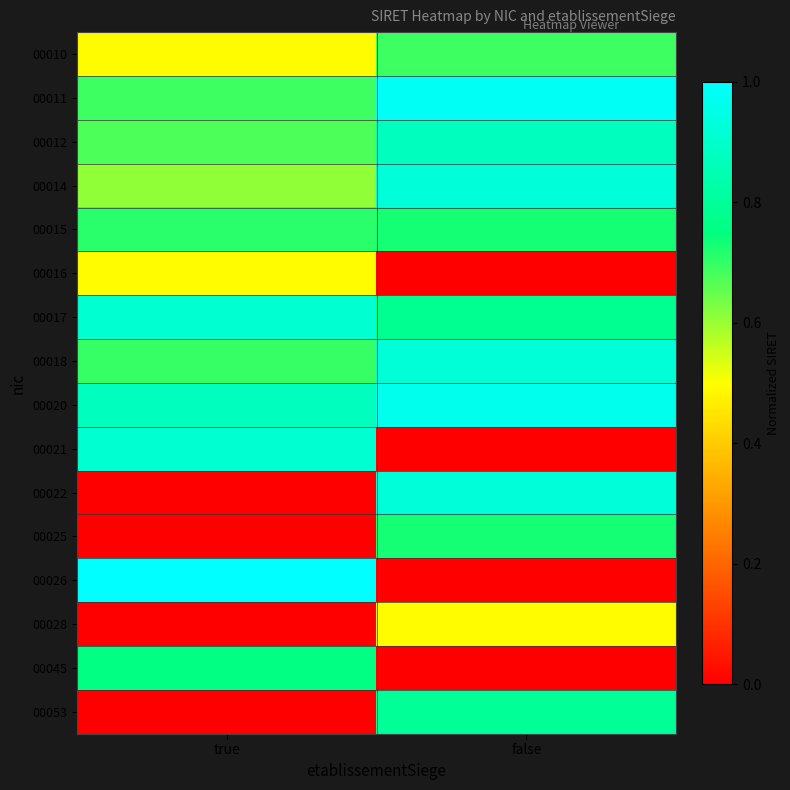

Reading right to left, extract all data points from this chart.

00010: false=0.7	true=0.5
00011: false=1.0	true=0.7
00012: false=0.9	true=0.7
00014: false=0.9	true=0.6
00015: false=0.7	true=0.7
00016: false=0.0	true=0.5
00017: false=0.8	true=0.9
00018: false=0.9	true=0.7
00020: false=1.0	true=0.9
00021: false=0.0	true=0.9
00022: false=0.9	true=0.0
00025: false=0.7	true=0.0
00026: false=0.0	true=1.0
00028: false=0.5	true=0.0
00045: false=0.0	true=0.8
00053: false=0.8	true=0.0